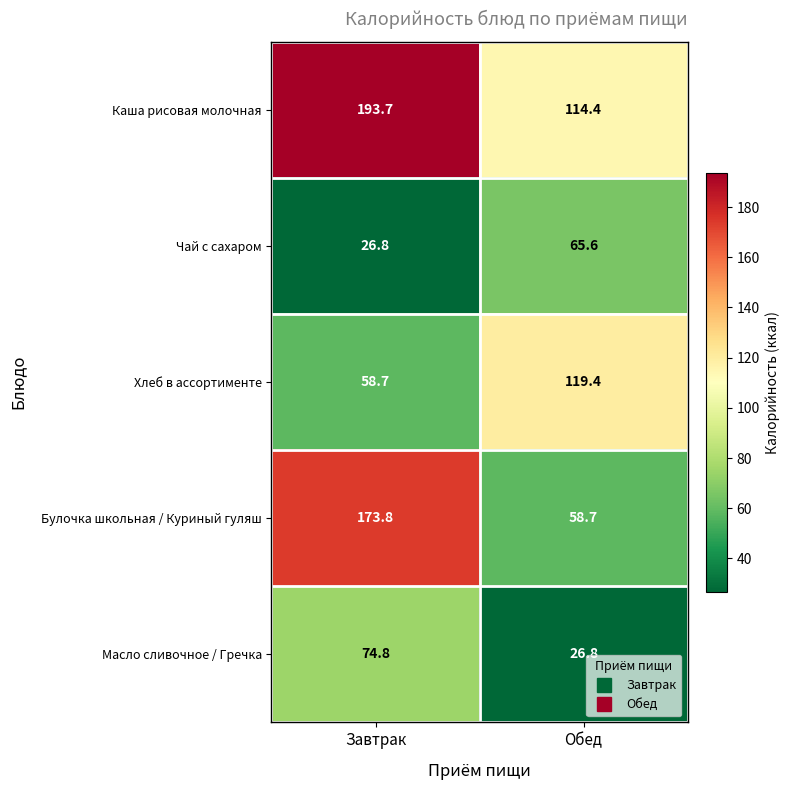

What is the sum of the Булочка школьная / Куриный гуляш values at Завтрак and Обед?

232.5